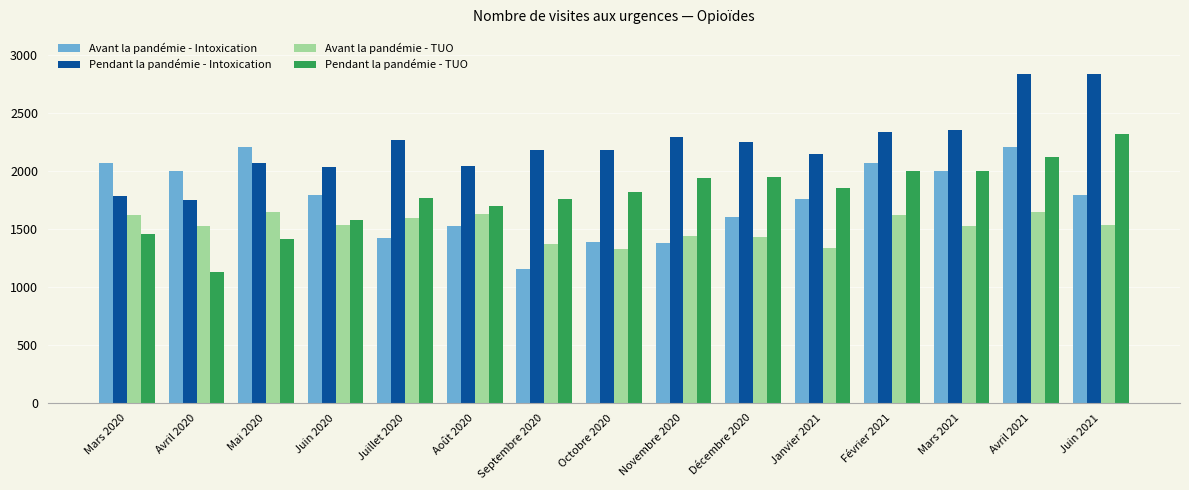

How many bars are there in each group?

4